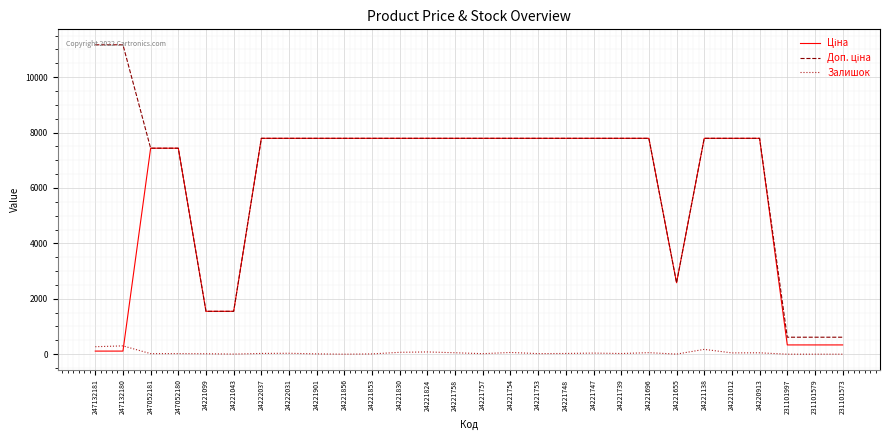

What position from the right is 231101573?

1